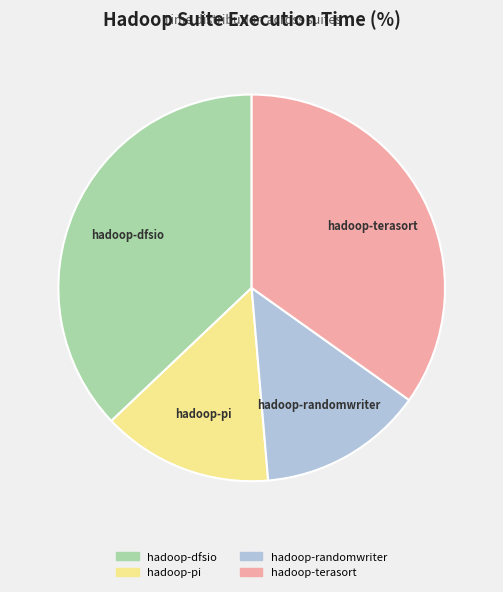

Do hadoop-dfsio and hadoop-terasort together represent more than half of the pie?

Yes